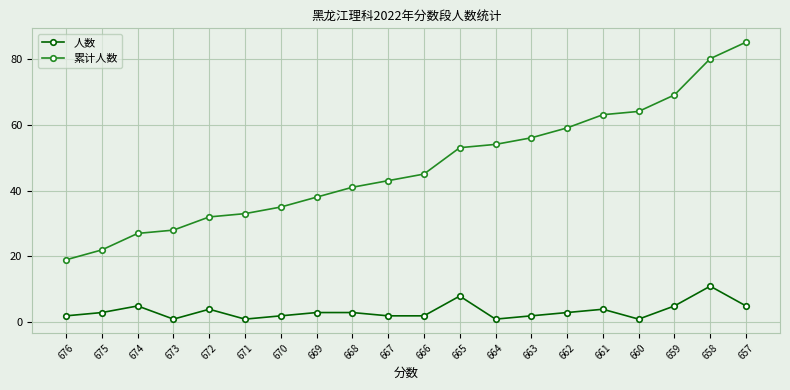

Does the chart have visible grid lines?

Yes